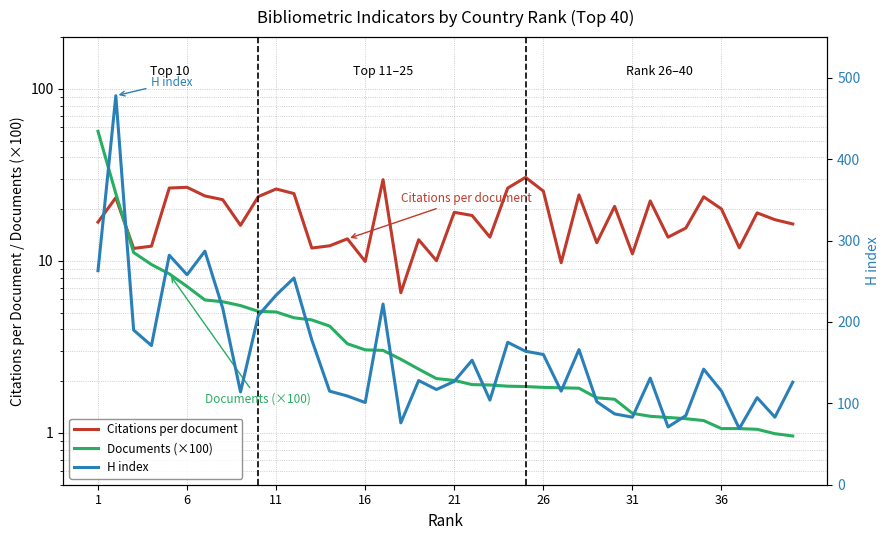

At how many categories does at least one series exceed 211?

9